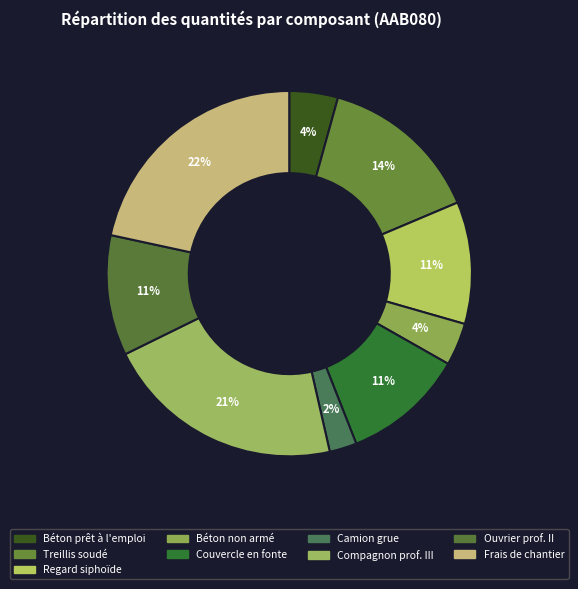

Does any single category account for the majority?

No